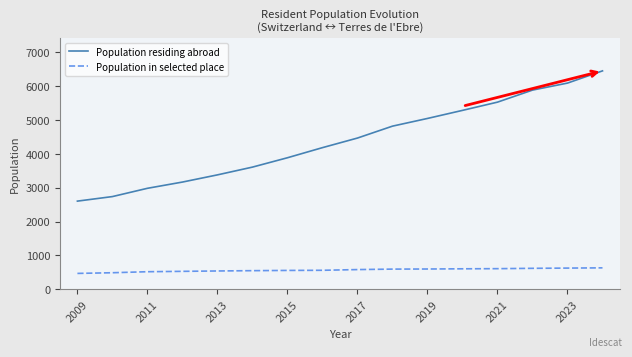

Rank the series by their average value, from highest to lowest.

Population residing abroad, Population in selected place